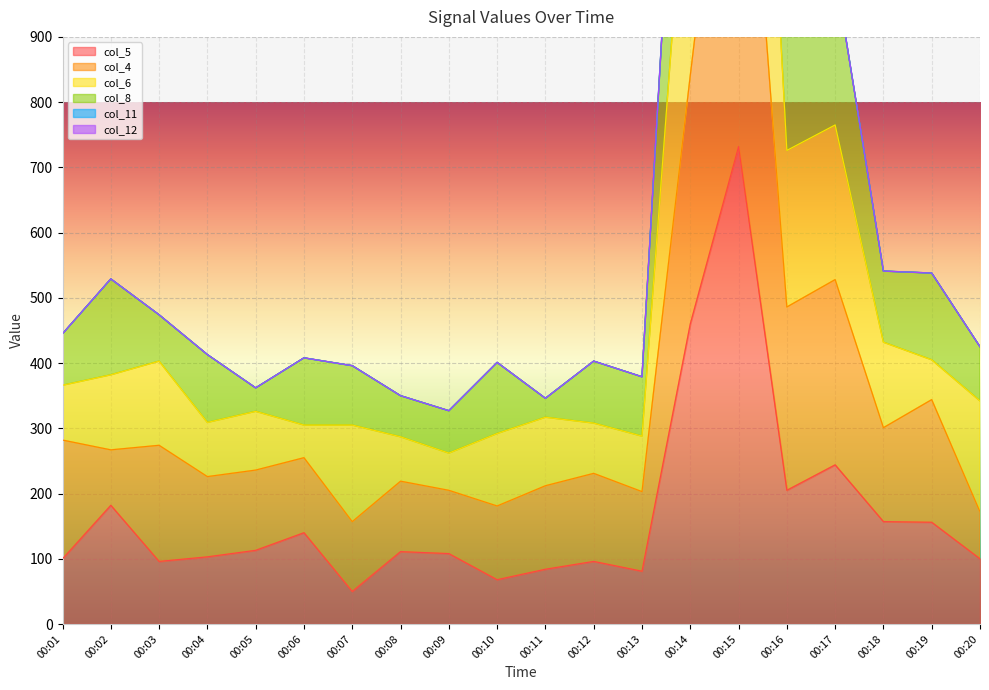

Which category has the highest value across all series?

00:15